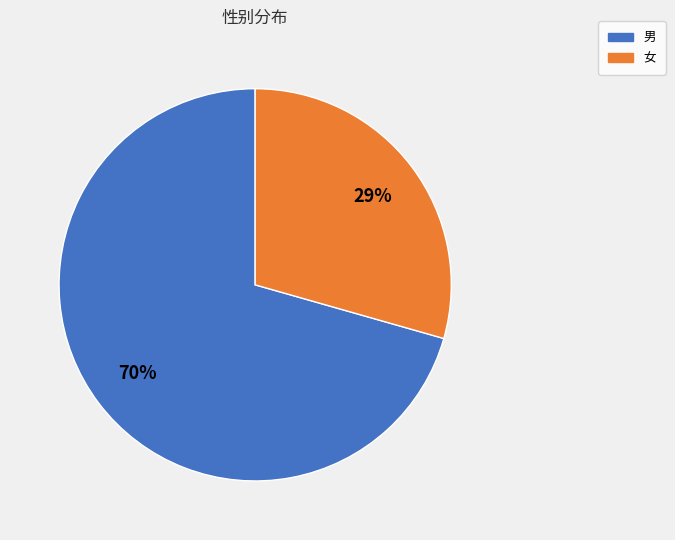

What is the majority slice?

男